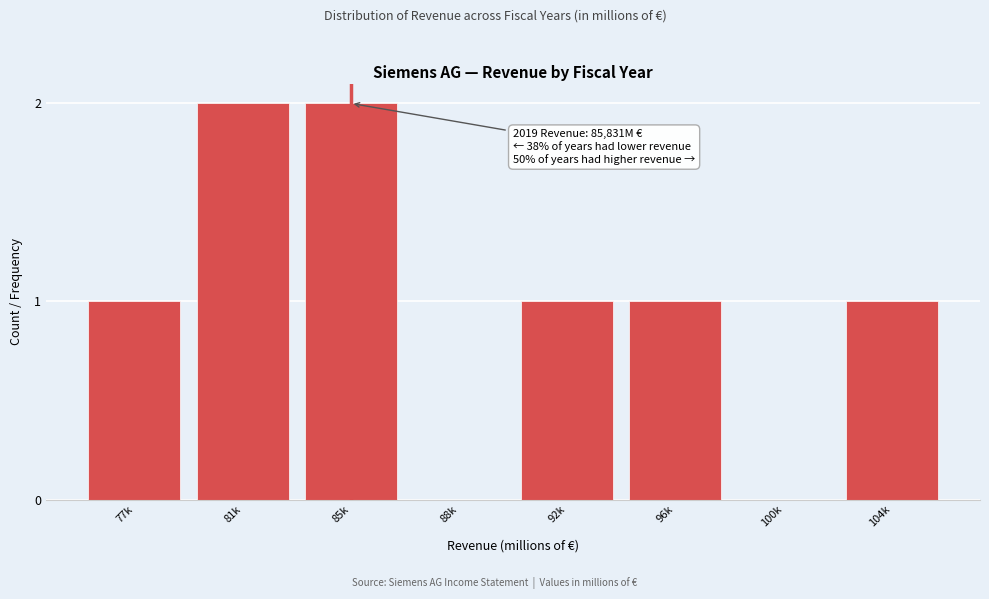

Reading left to right, extract all data points from this chart.

77k=1	81k=2	85k=2	88k=0	92k=1	96k=1	100k=0	104k=1